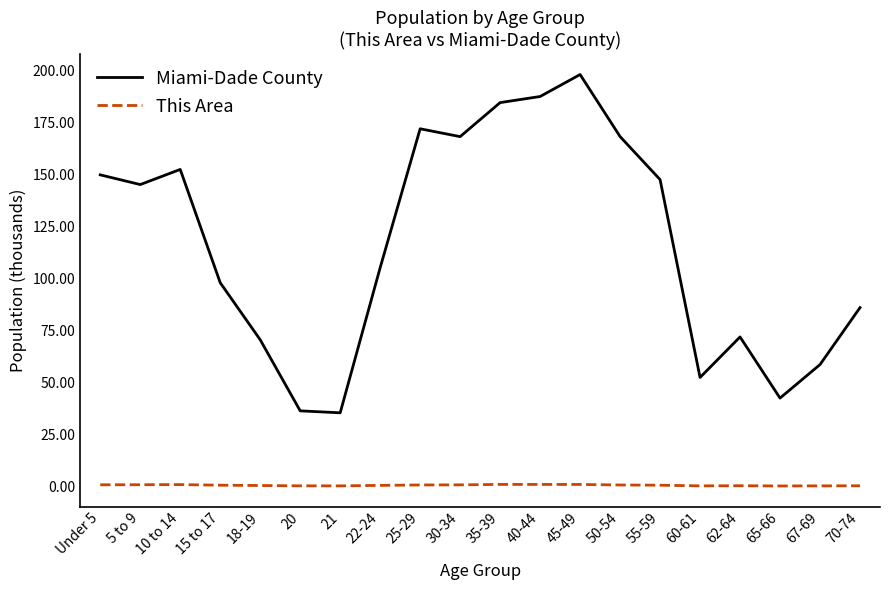

What position from the left is 22-24?

8